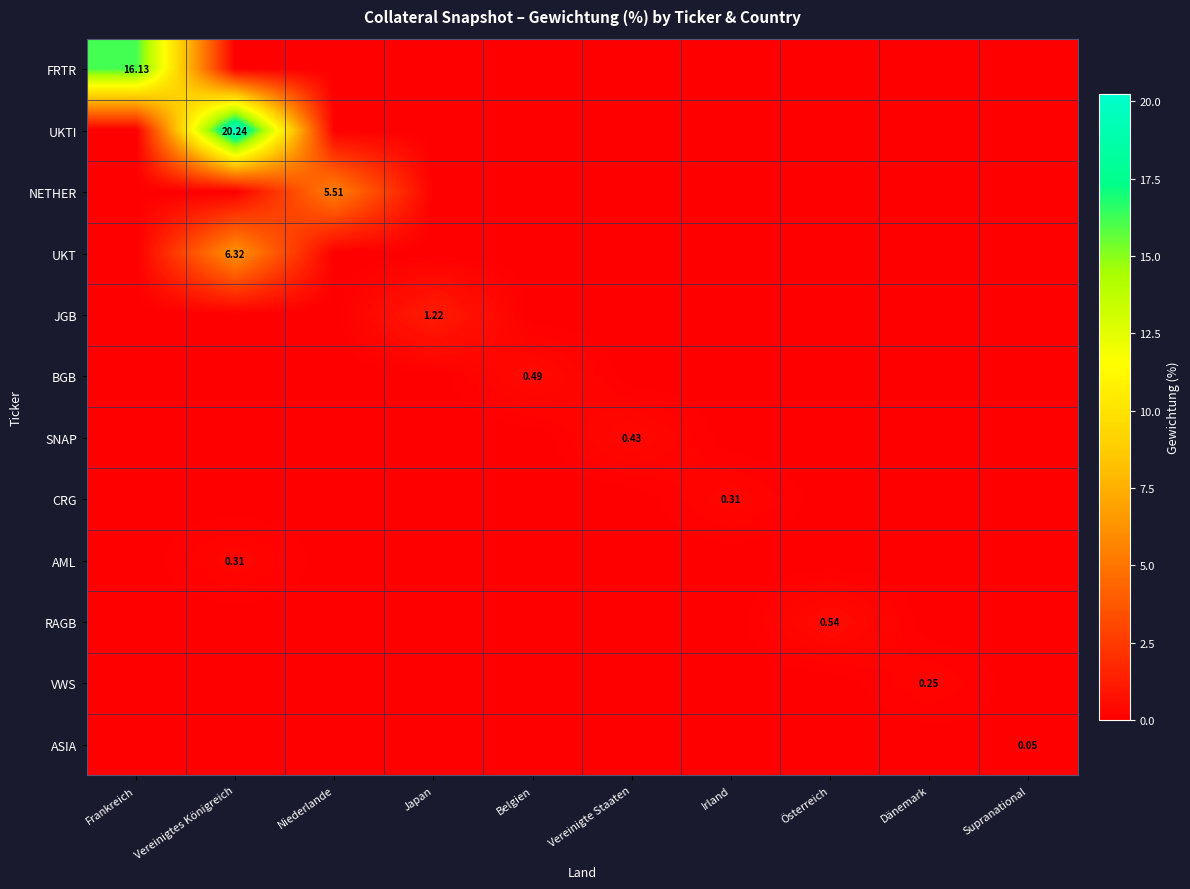

How many data points does each series have?

10